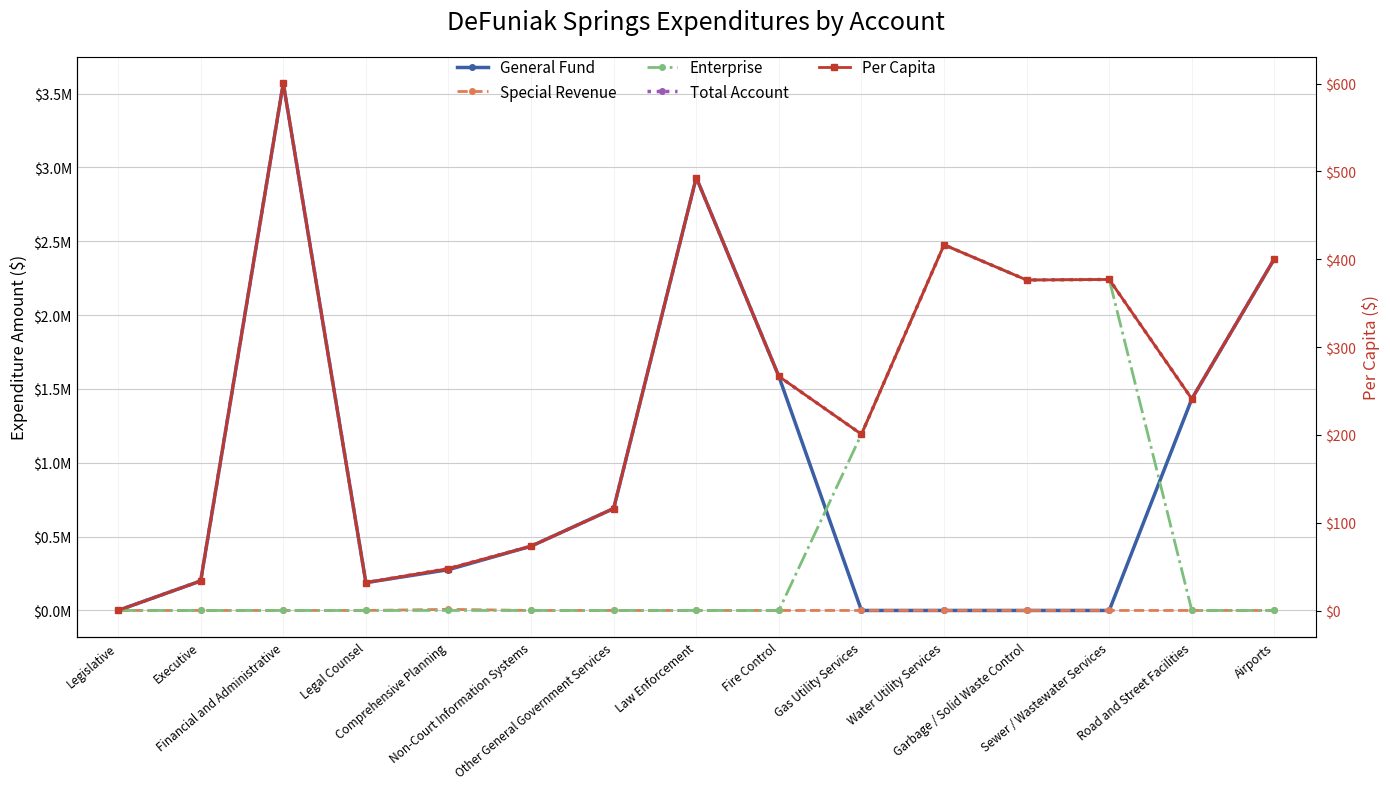

Rank the categories by General Fund value from lowest to highest.

Gas Utility Services, Water Utility Services, Garbage / Solid Waste Control, Sewer / Wastewater Services, Legislative, Legal Counsel, Executive, Comprehensive Planning, Non-Court Information Systems, Other General Government Services, Road and Street Facilities, Fire Control, Airports, Law Enforcement, Financial and Administrative